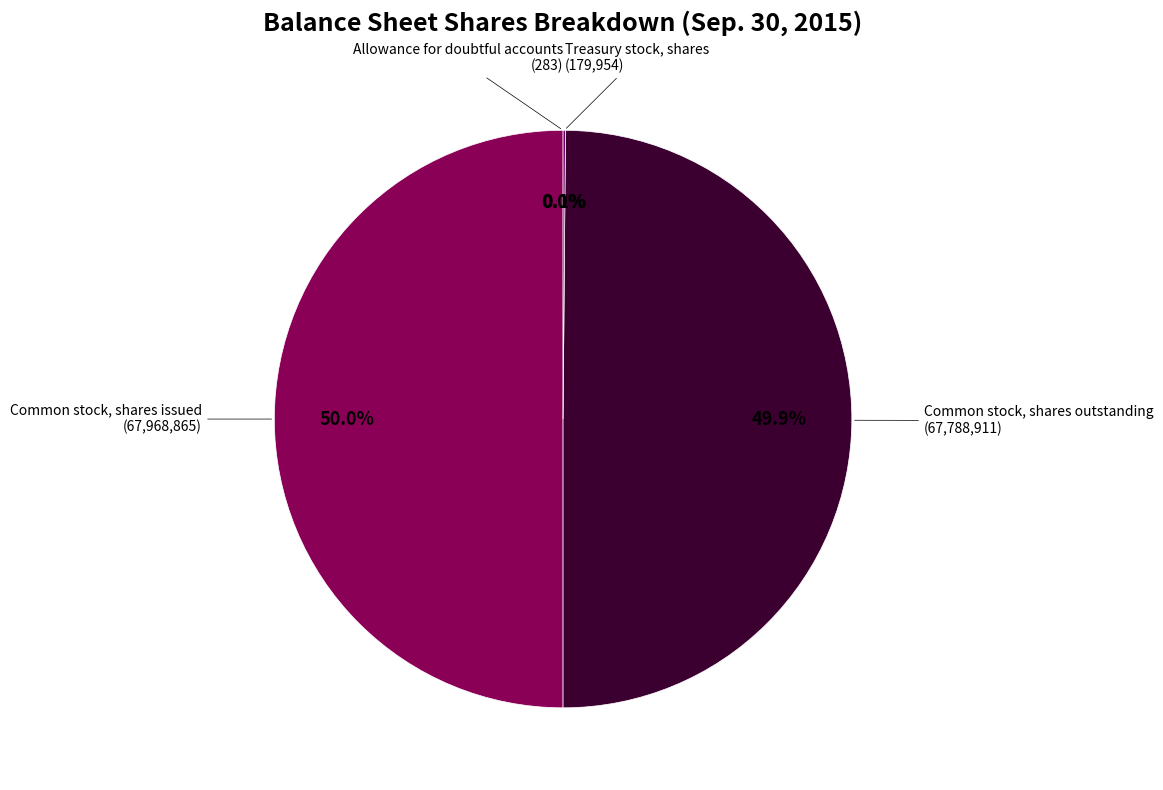

Between Allowance for doubtful accounts and Common stock, shares outstanding, which is larger?

Common stock, shares outstanding